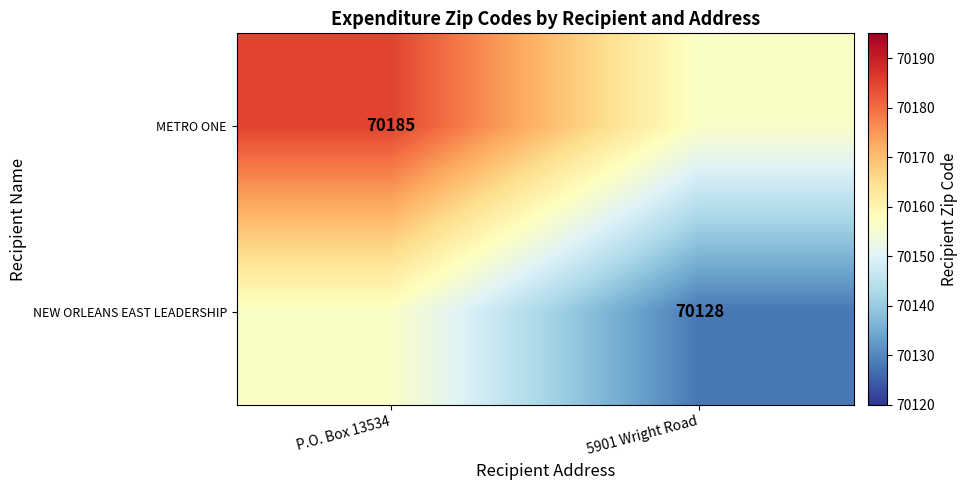

Is it true that METRO ONE equals 70185.0 at P.O. Box 13534?

True